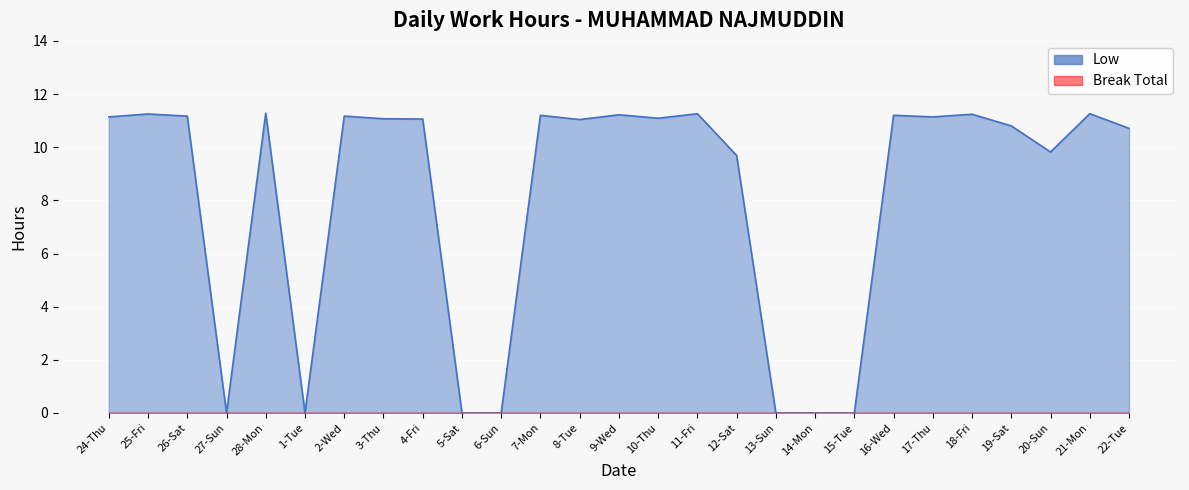

List the labels in order of value, largest first.

28-Mon, 11-Fri, 21-Mon, 25-Fri, 18-Fri, 9-Wed, 7-Mon, 16-Wed, 26-Sat, 2-Wed, 24-Thu, 17-Thu, 10-Thu, 3-Thu, 4-Fri, 8-Tue, 19-Sat, 22-Tue, 20-Sun, 12-Sat, 27-Sun, 1-Tue, 5-Sat, 6-Sun, 13-Sun, 14-Mon, 15-Tue